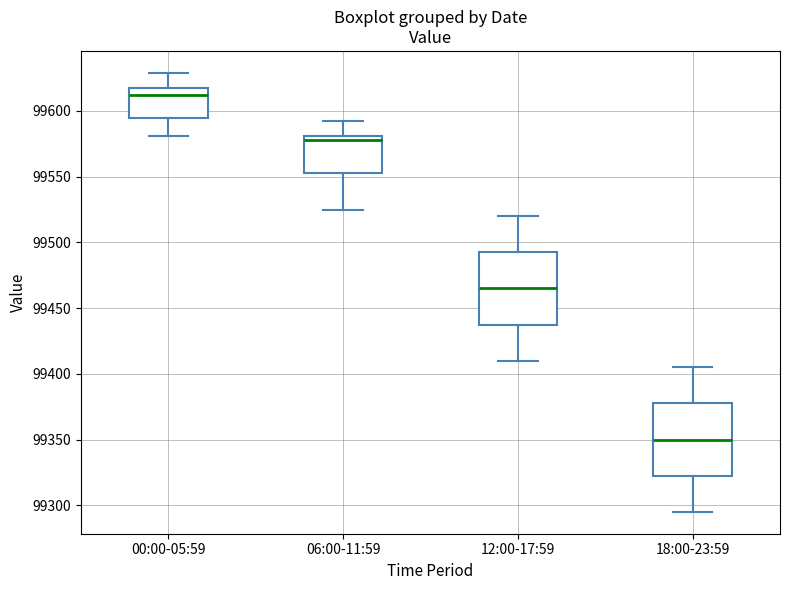

Which box's median line is the highest?

00:00-05:59